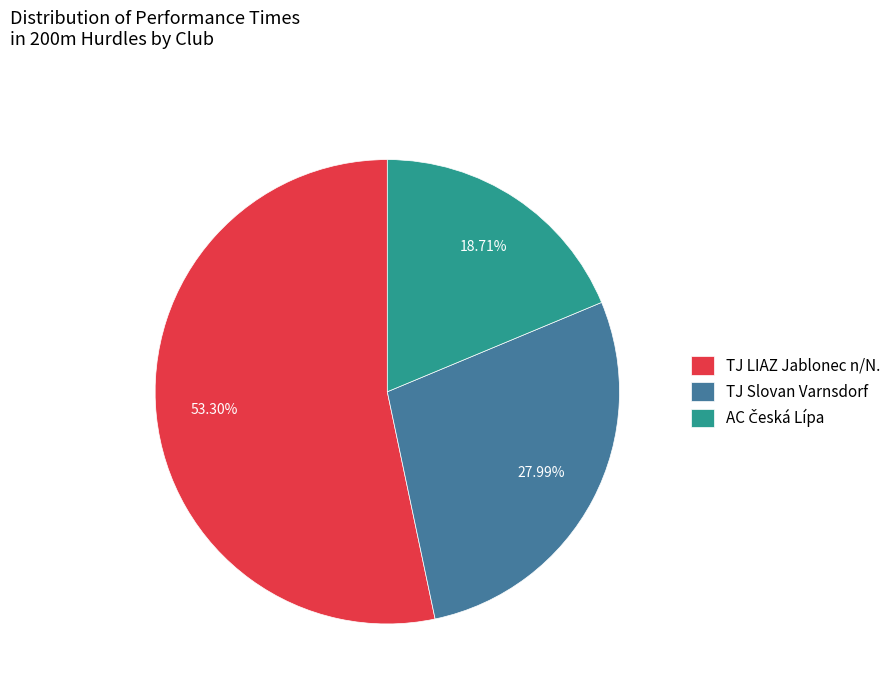

Does TJ Slovan Varnsdorf represent more than half of the total?

No